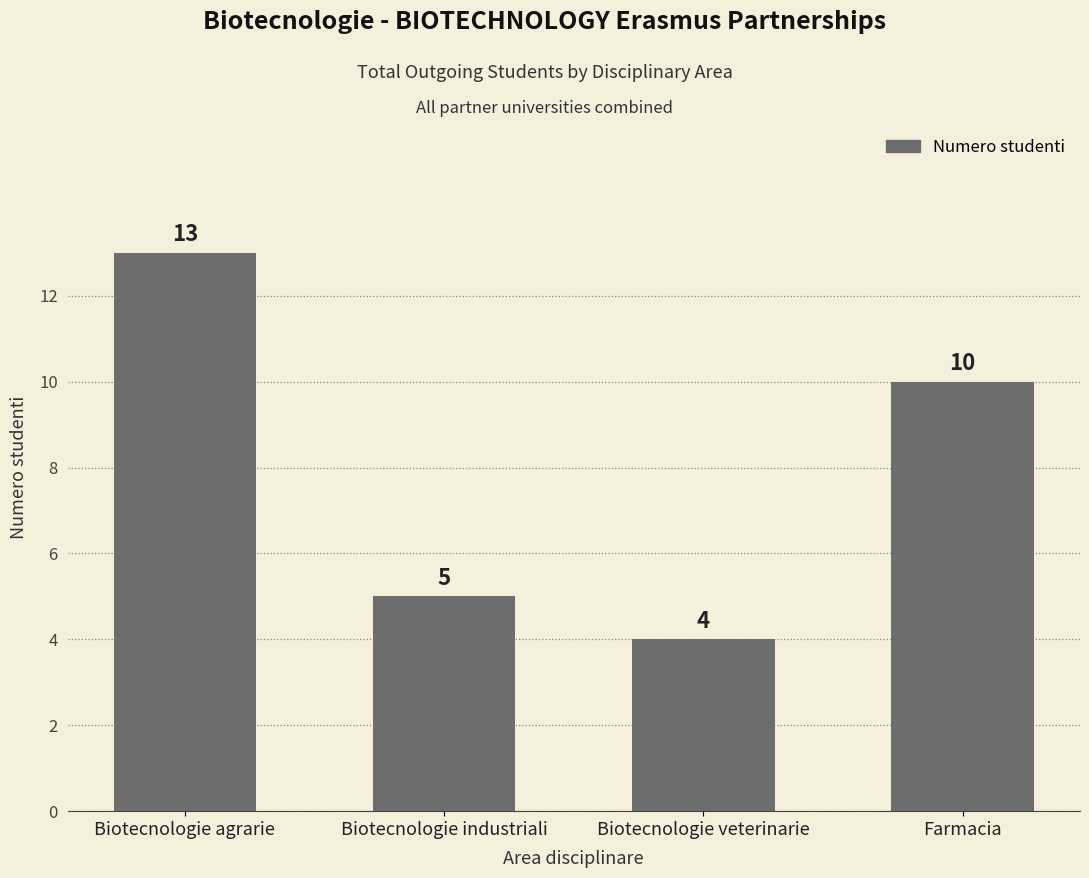

What is the value of the 1st bar from the left?

13